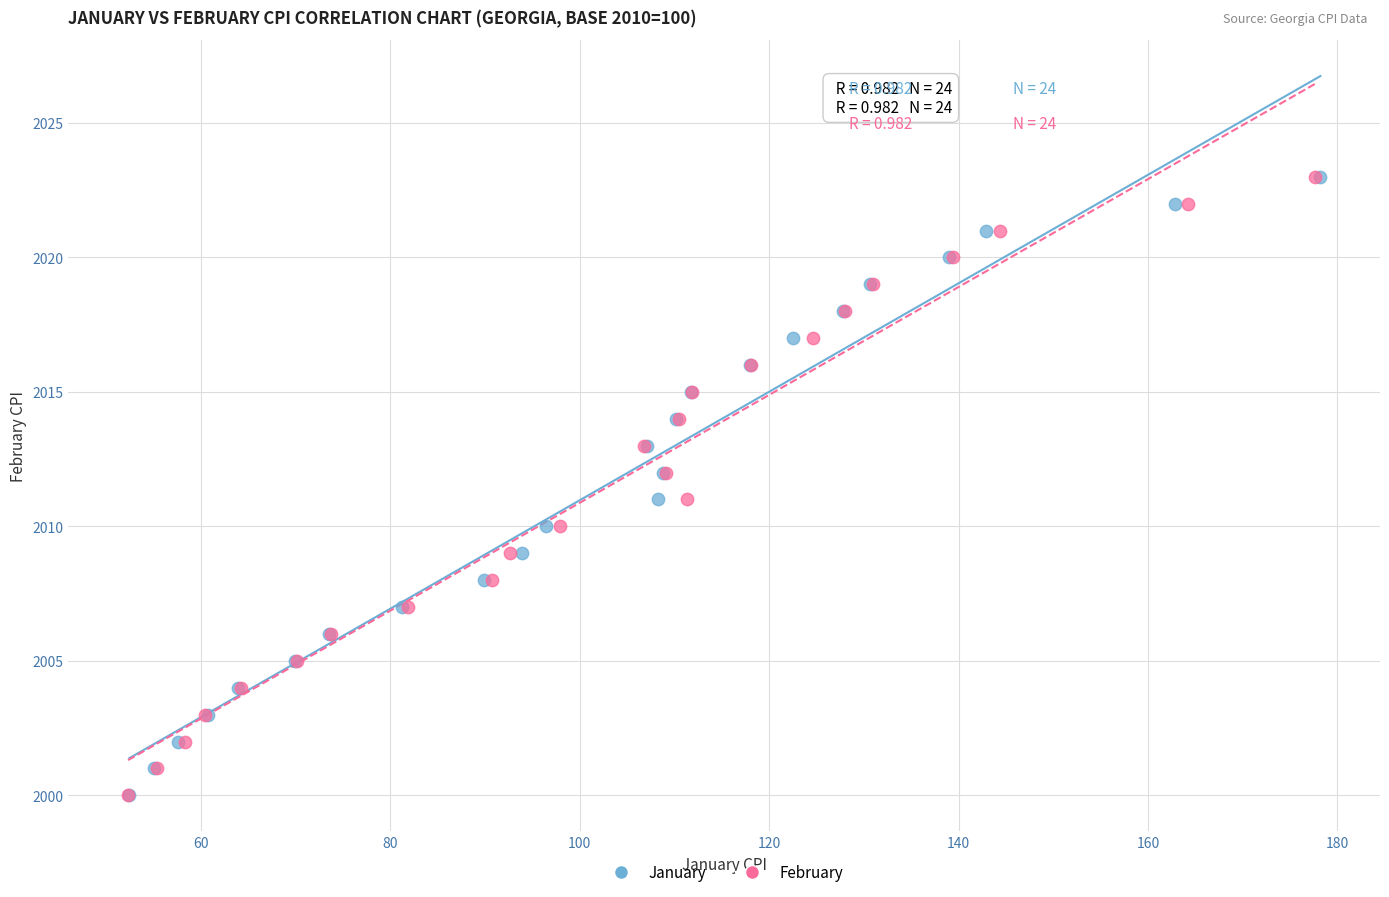

What are all the series names shown in the legend?

January, February